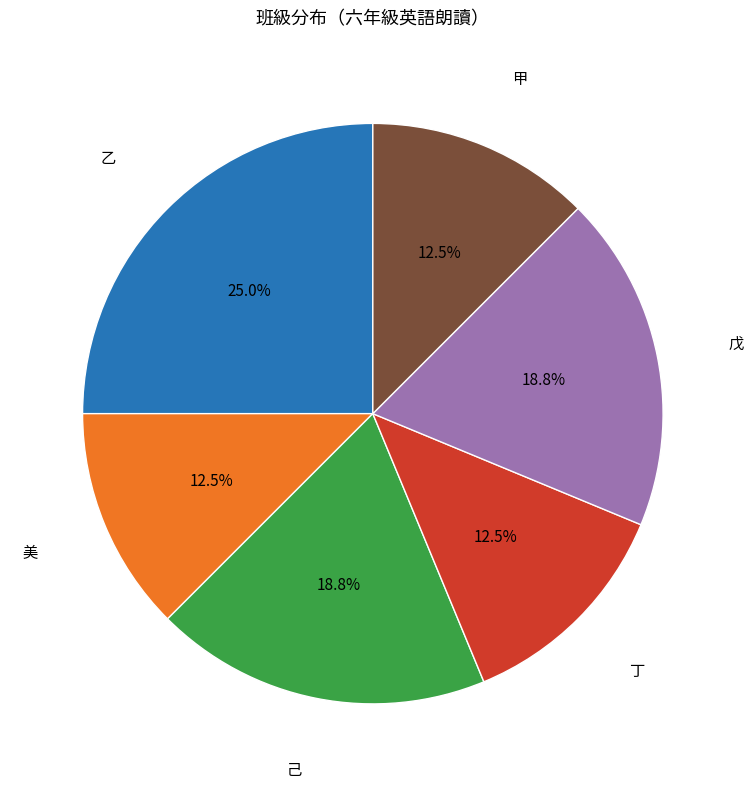

Does any single category account for the majority?

No